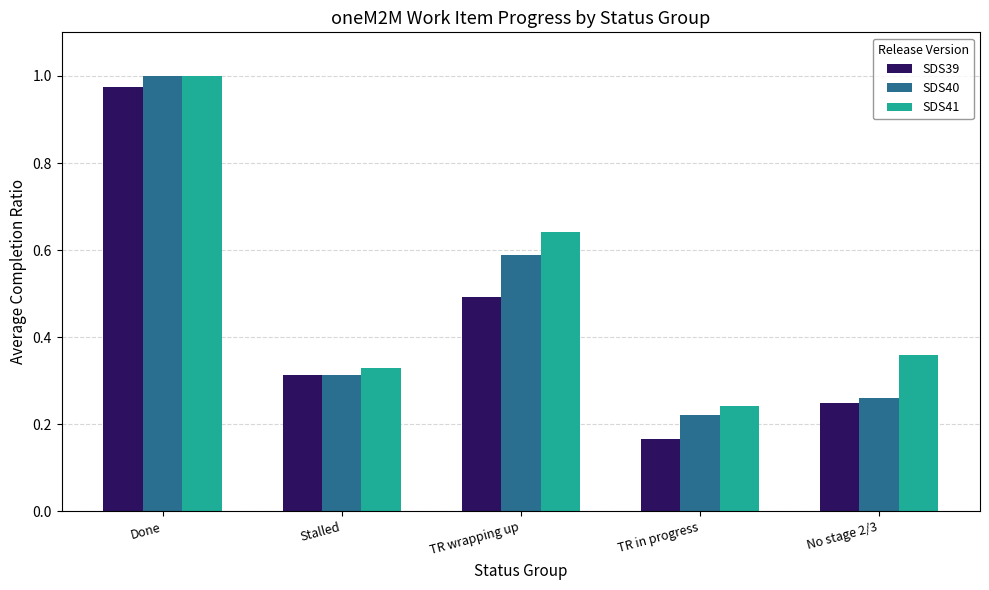

How many groups of bars are there?

5